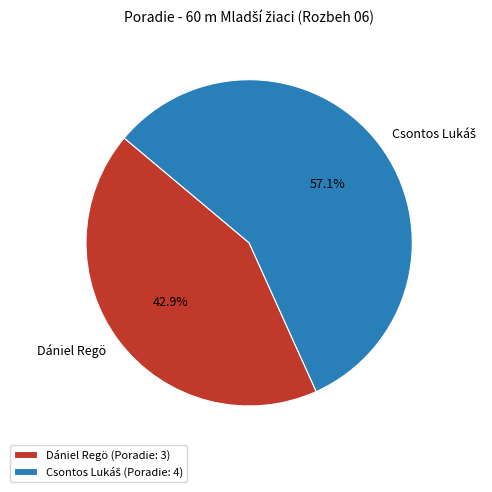

Does any single category account for the majority?

Yes